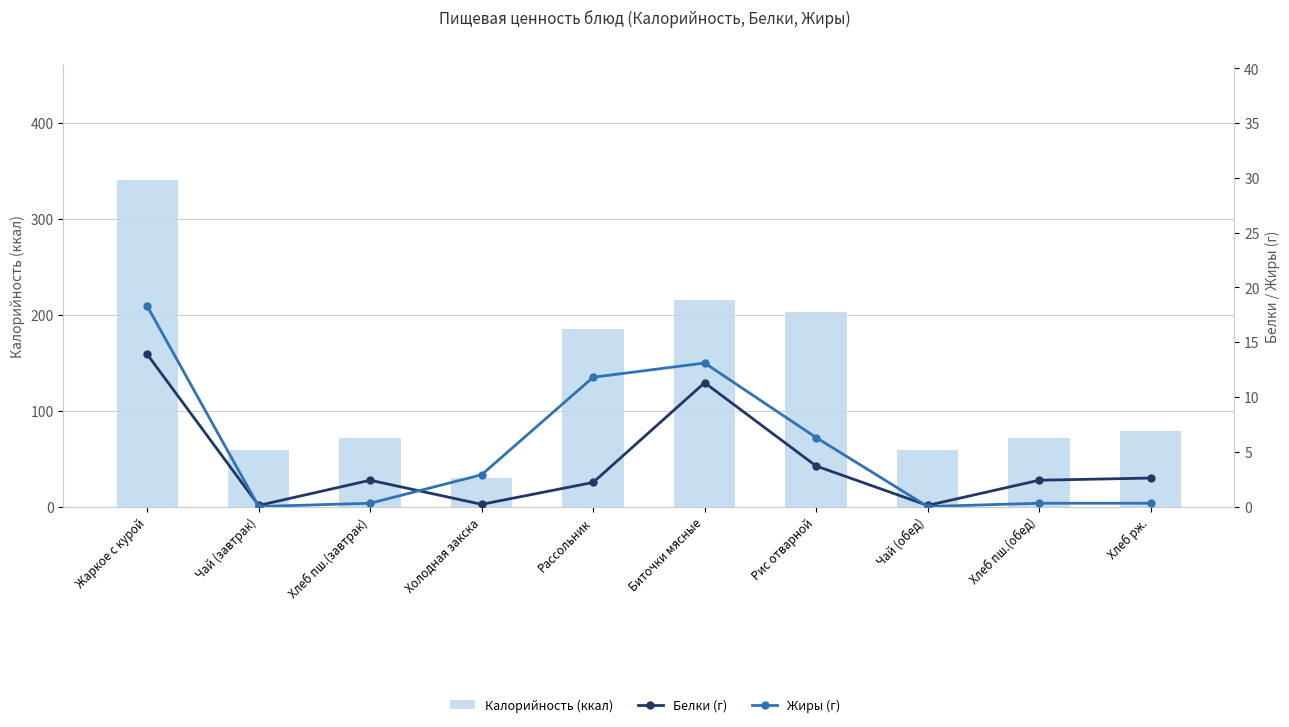

Reading right to left, transcribe all the data shown in this chart.

Калорийность (ккал): 79.1	71.4	59.3	203.0	215.4	185.4	30.1	71.4	59.3	340.8
Белки (г): 2.6	2.4	0.1	3.7	11.3	2.2	0.2	2.4	0.1	13.9
Жиры (г): 0.3	0.3	0.0	6.3	13.1	11.8	2.9	0.3	0.0	18.3